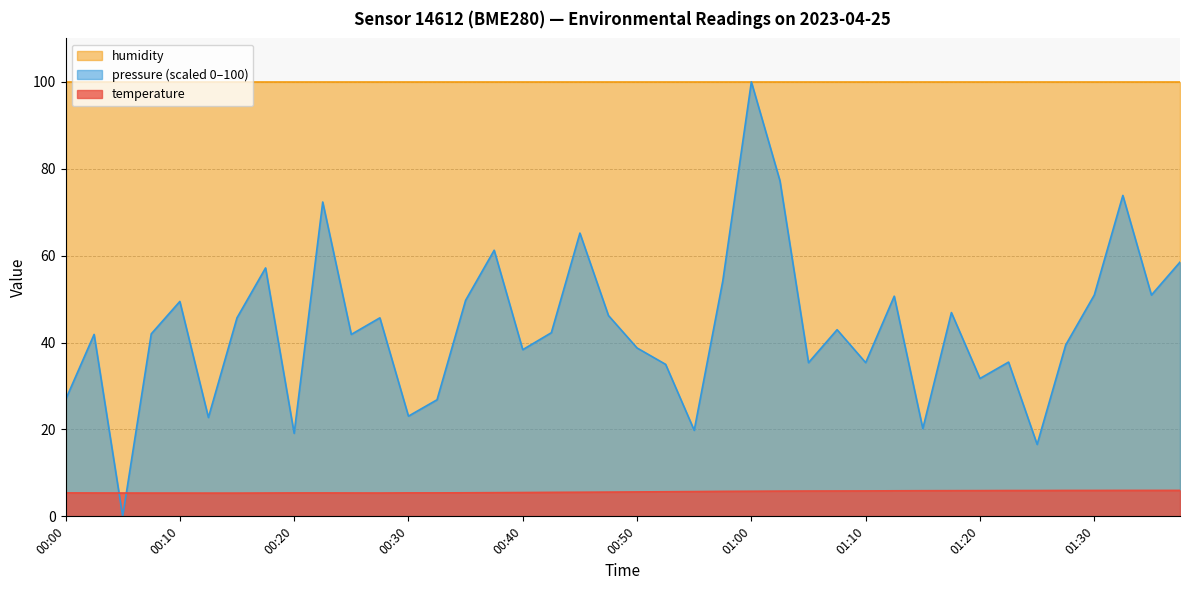

List the labels in order of value, largest first.

01:32, 01:35, 01:37, 01:27, 01:30, 01:22, 01:25, 01:20, 01:17, 01:15, 01:12, 01:10, 01:07, 01:05, 01:02, 01:00, 00:57, 00:55, 00:52, 00:50, 00:47, 00:45, 00:42, 00:40, 00:37, 00:35, 00:00, 00:30, 00:32, 00:20, 00:23, 00:03, 00:25, 00:05, 00:18, 00:28, 00:08, 00:10, 00:13, 00:15